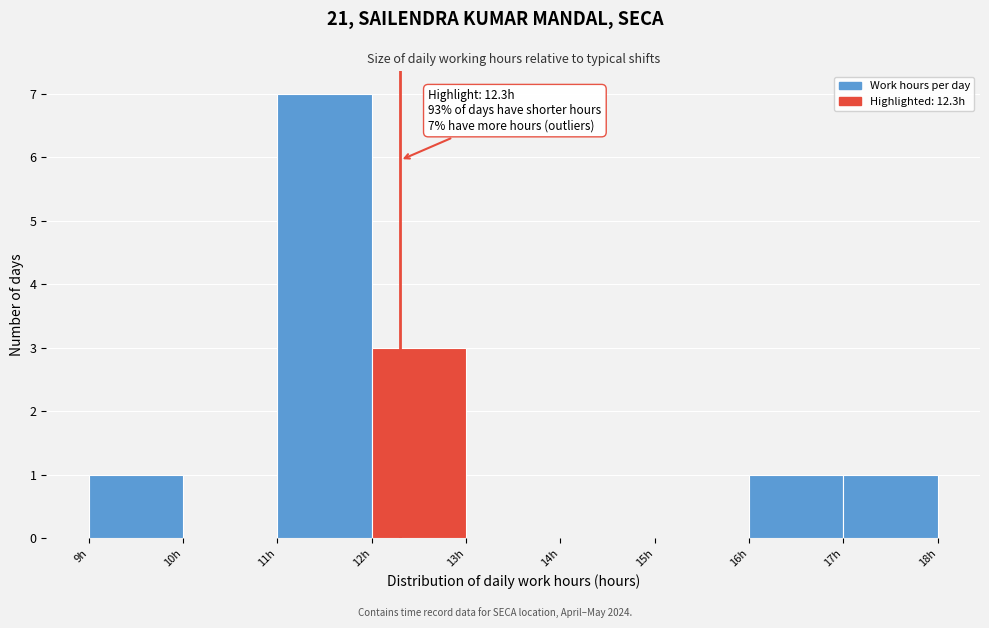

Which range on the x-axis has the tallest bar?

11 to 12